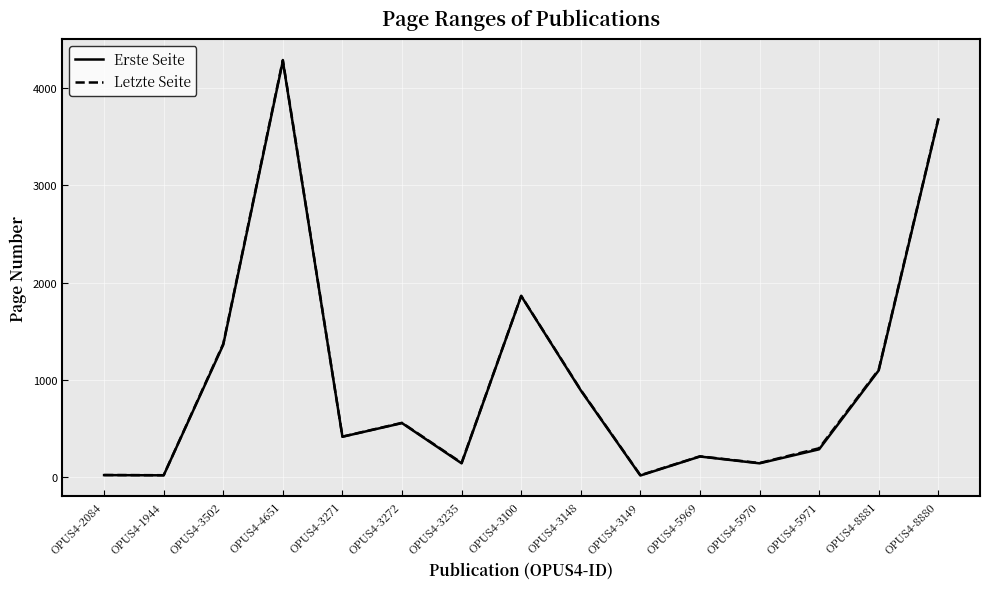

What is the maximum value for Letzte Seite?

4286